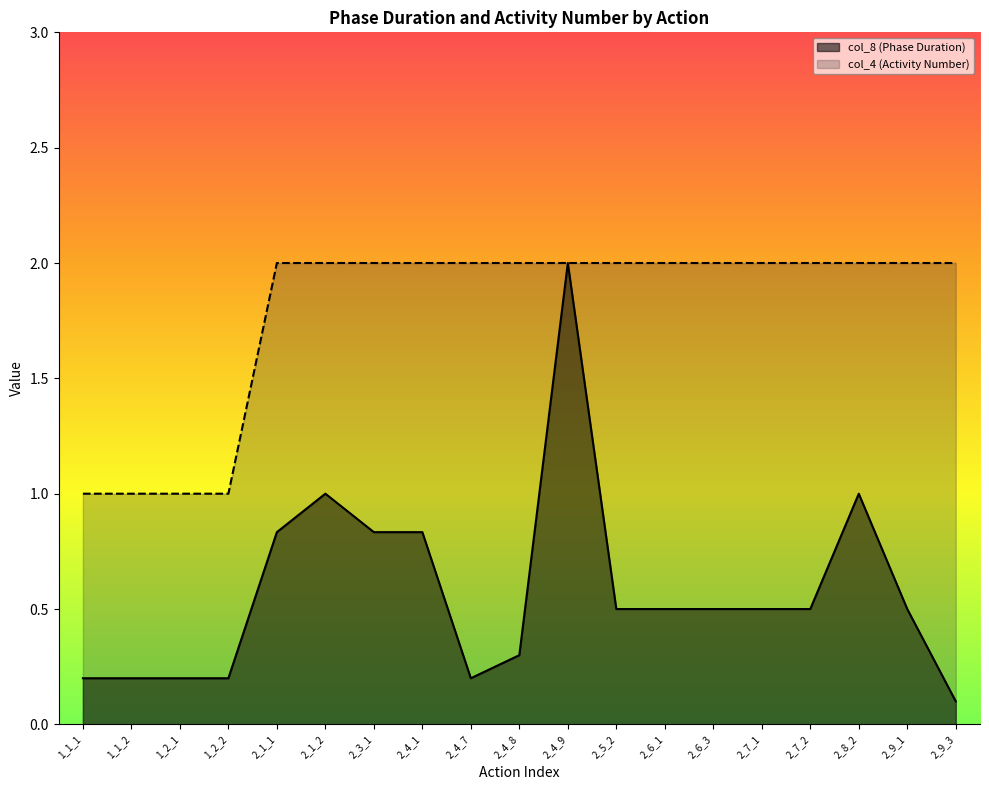

How many lines are shown in the chart?

2